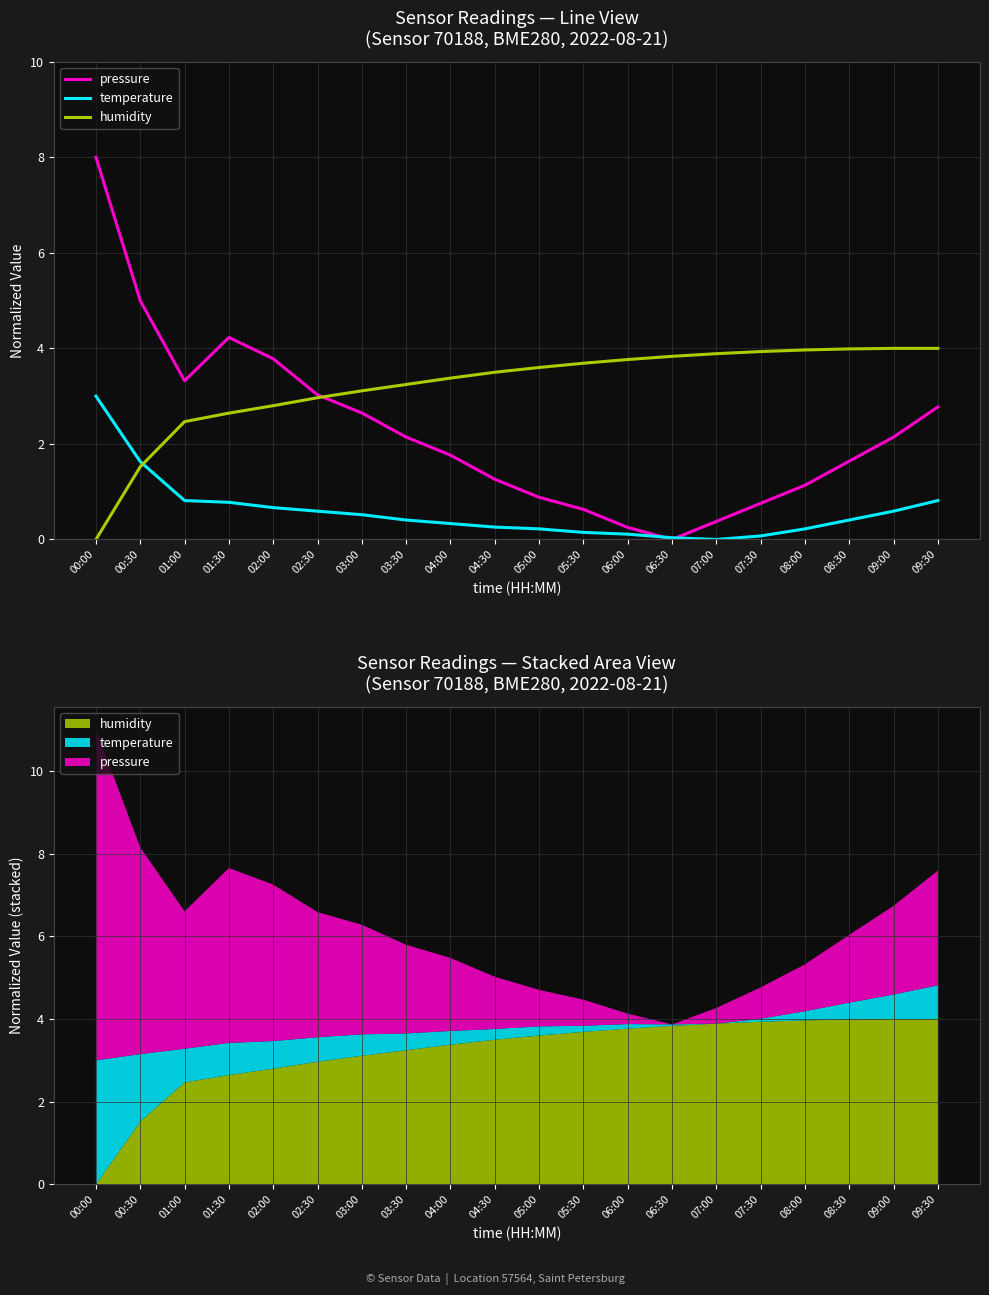

What is the average value of the temperature series?

0.6